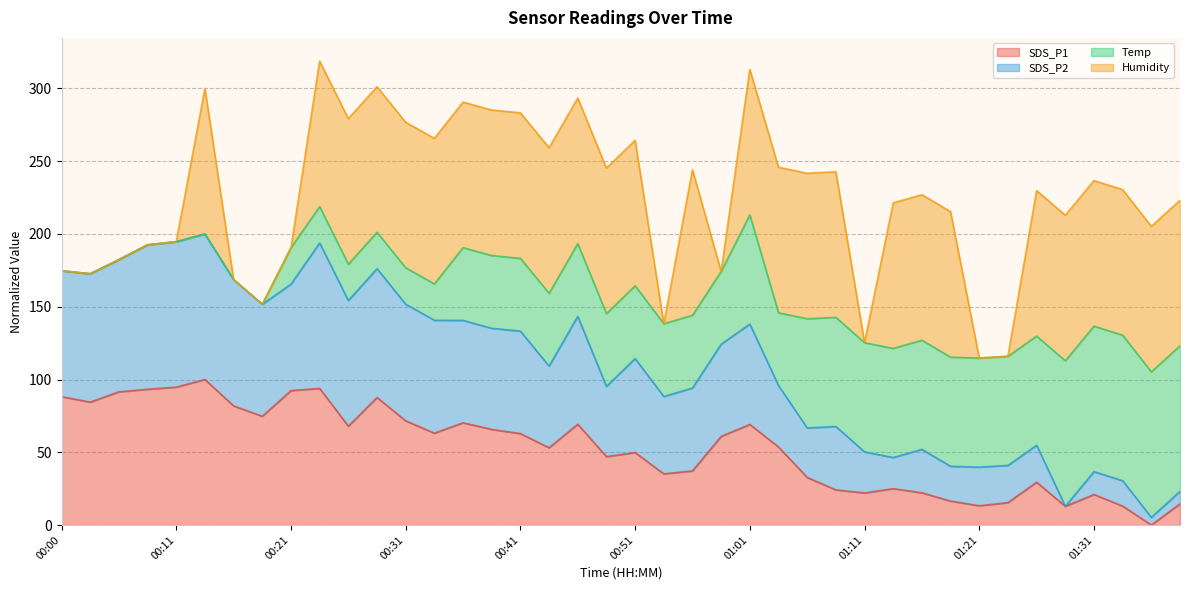

How many data points in SDS_P1 are above 60?

20